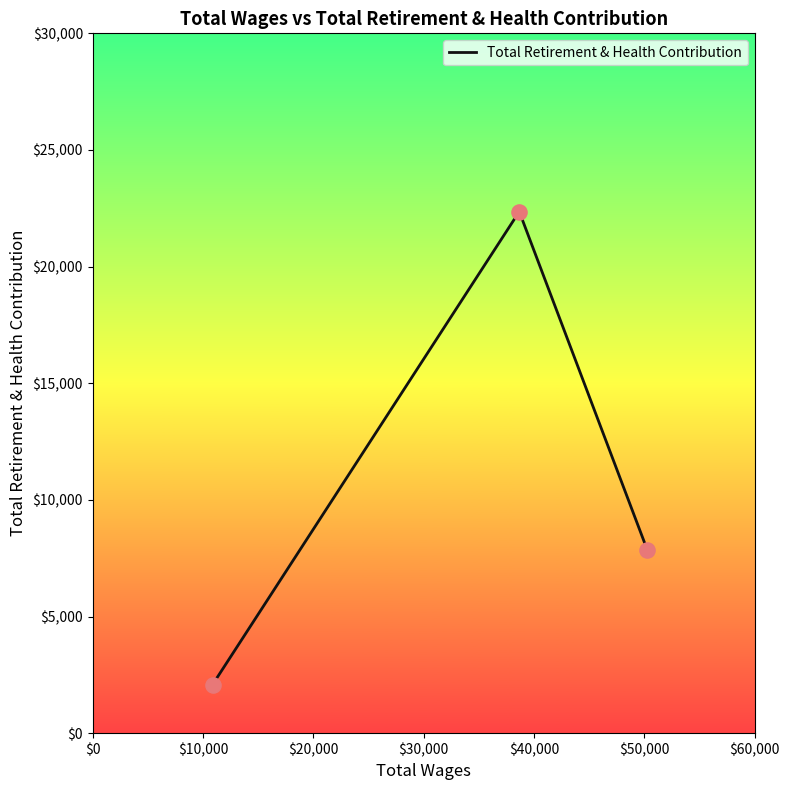

What is the difference between the maximum and minimum values?

20273